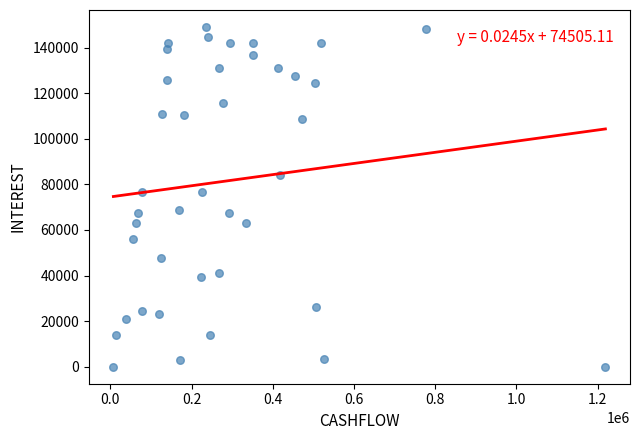

What is the range of Y values (max minus min)?

149043.3